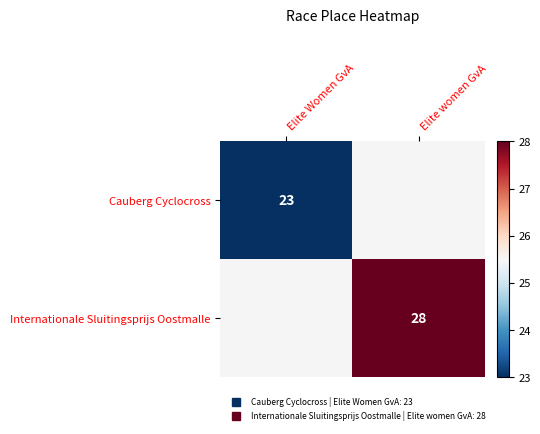

What value does the Internationale Sluitingsprijs Oostmalle series have at Elite women GvA?

28.0